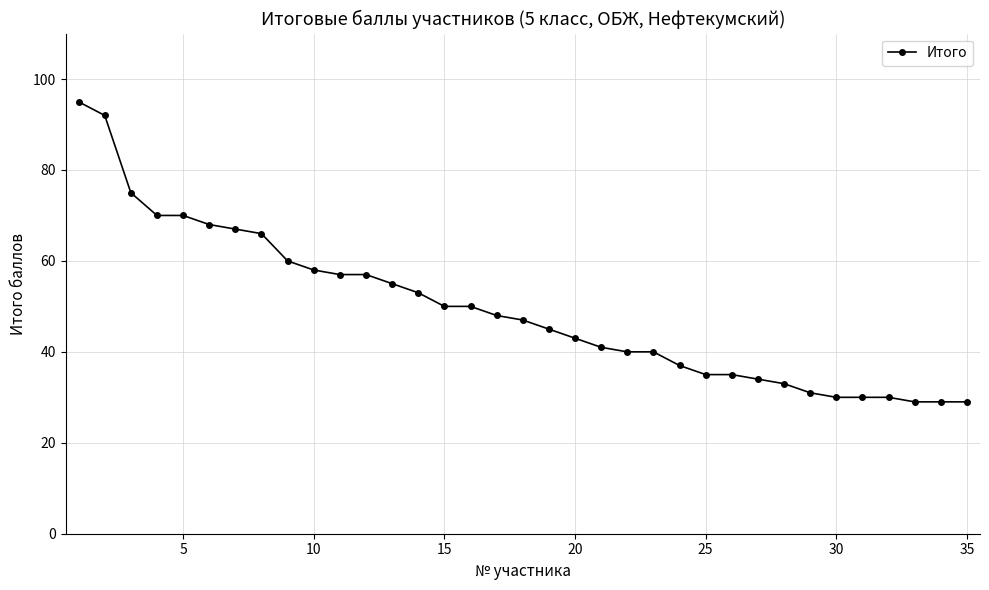

What is the difference between the maximum and minimum values?

66